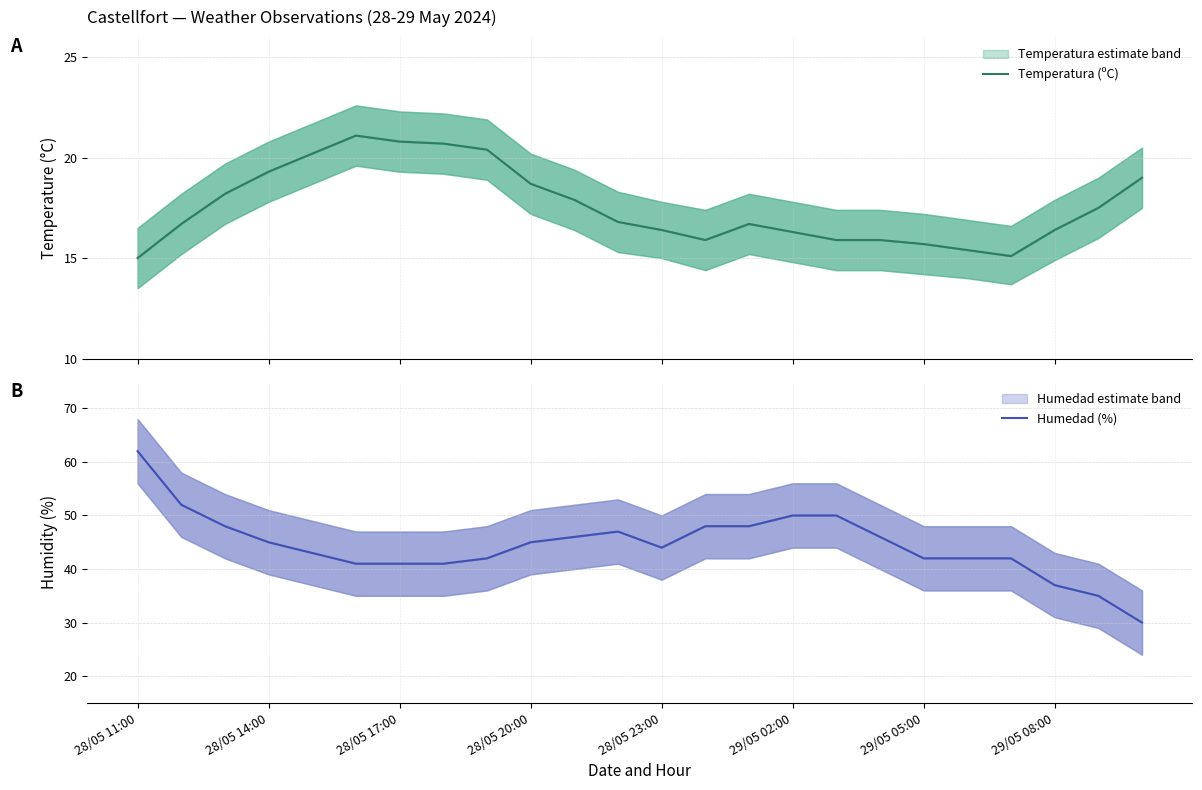

Which series has the widest spread of values?

Humedad (%)